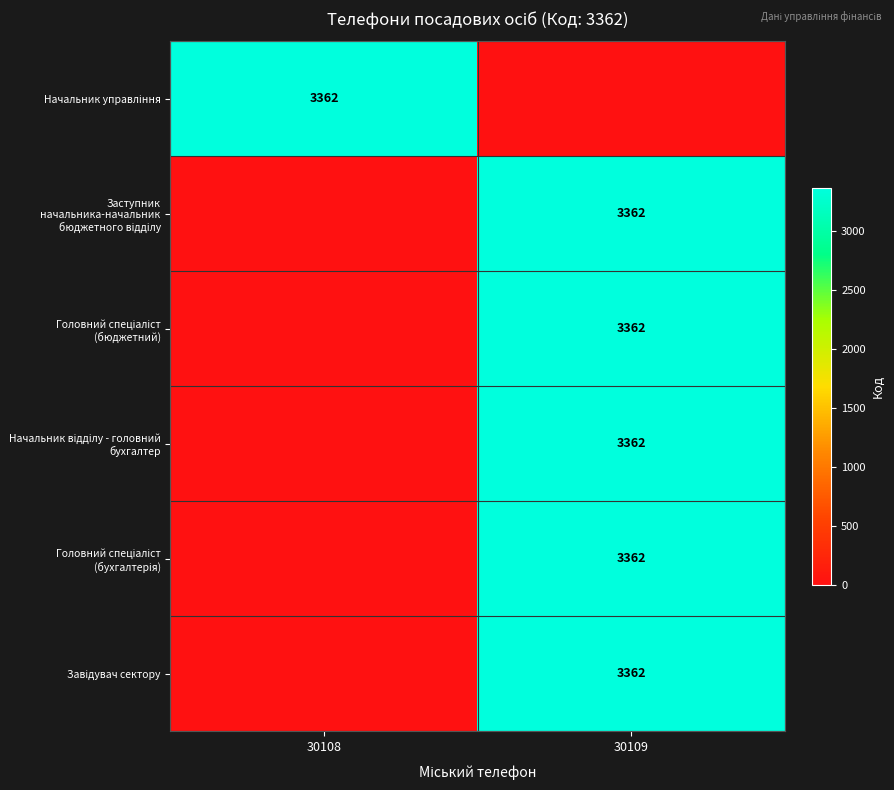

Rank the series at 30109 from lowest to highest value.

Начальник управління, Заступник начальника-начальник бюджетного відділу, Головний спеціаліст (бюджетний), Начальник відділу - головний бухгалтер, Головний спеціаліст (бухгалтерія), Завідувач сектору